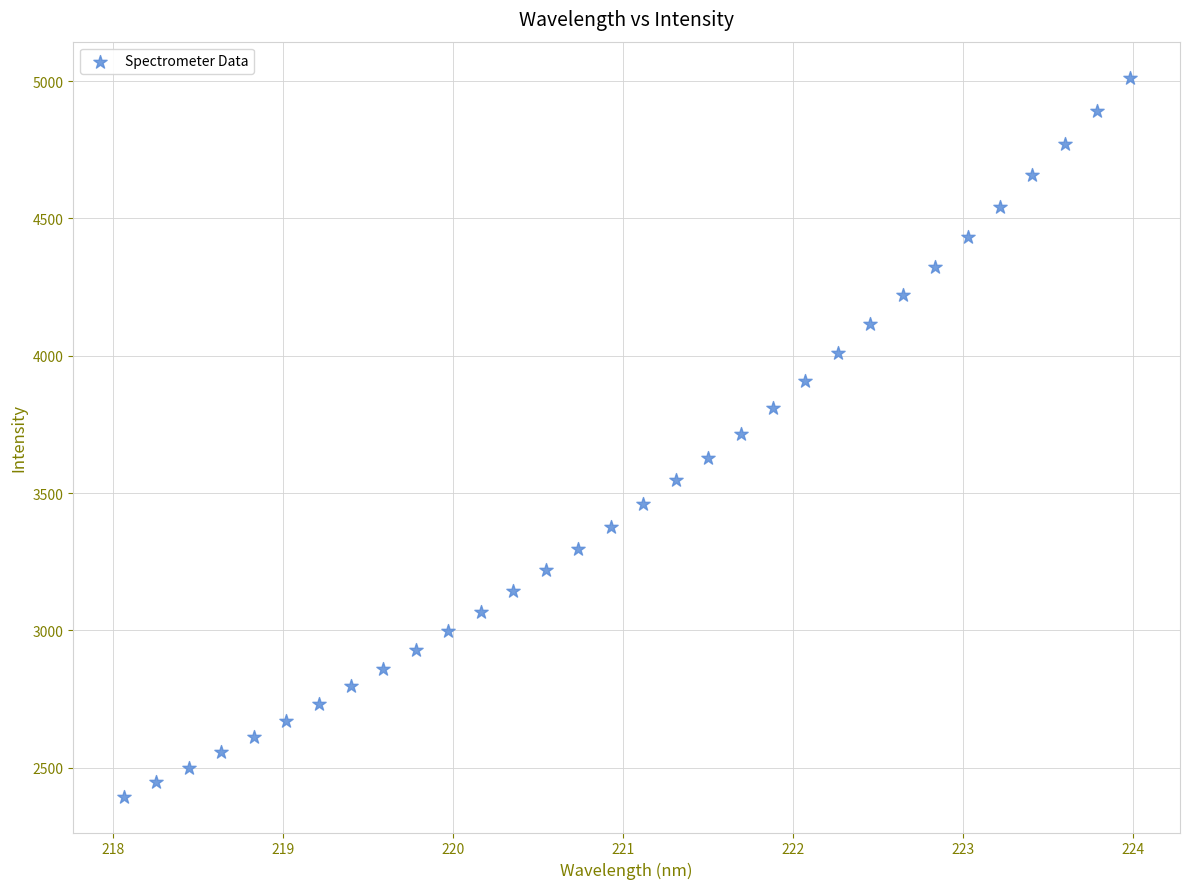

What is the range of X values (max minus min)?

5.9